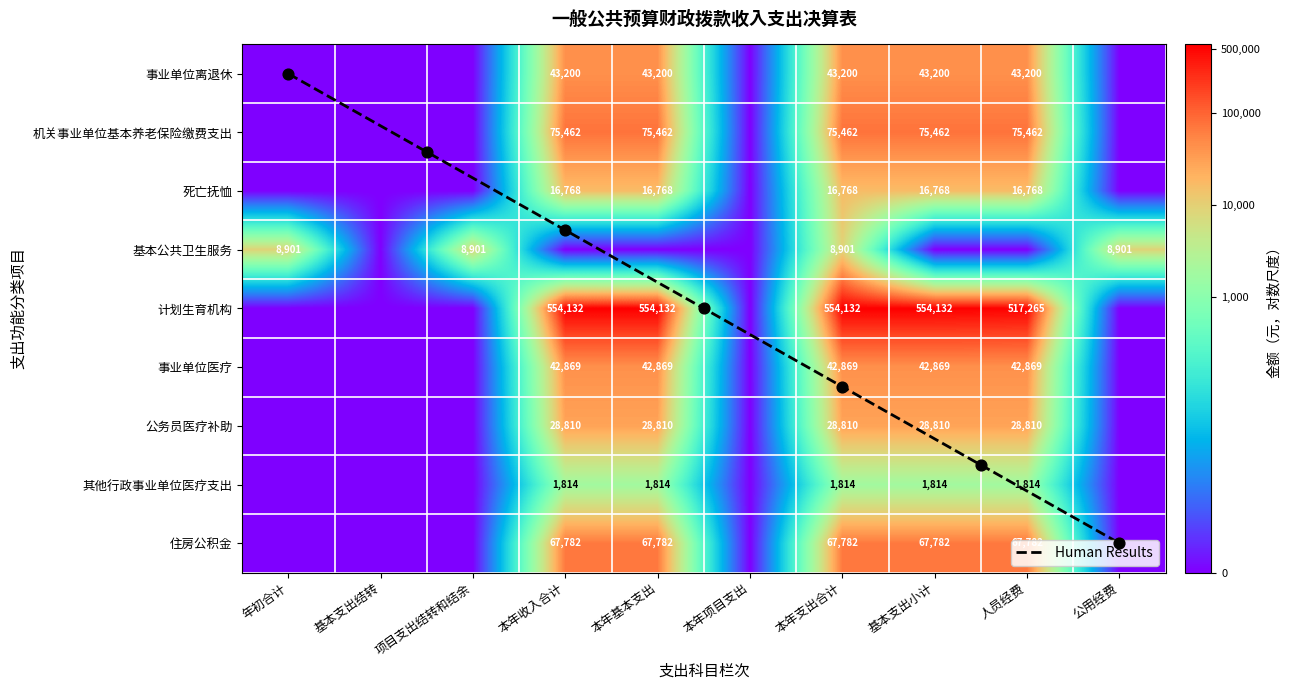

At which label is 机关事业单位基本养老保险缴费支出 closest to 5?

年初合计